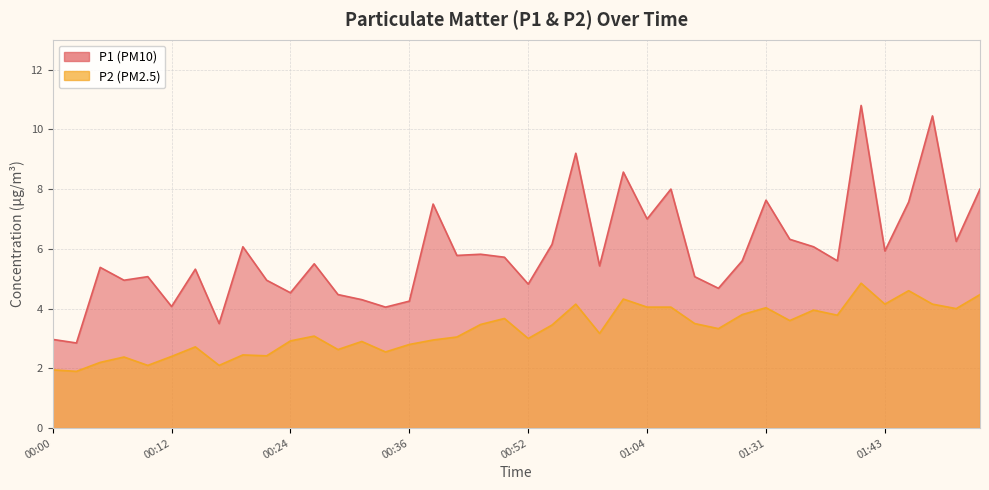

What is the total value across all series at 01:33?

9.9